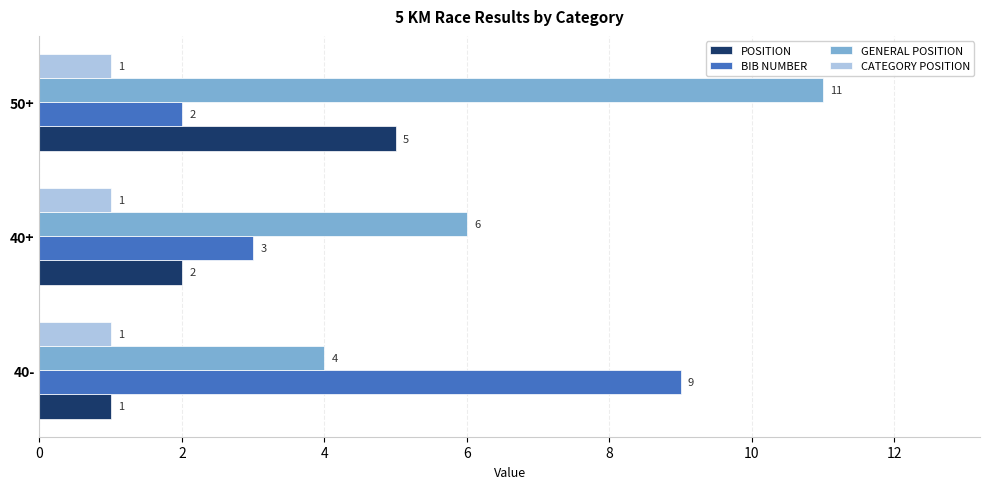

What is the difference between the highest and lowest values at 40+?

5